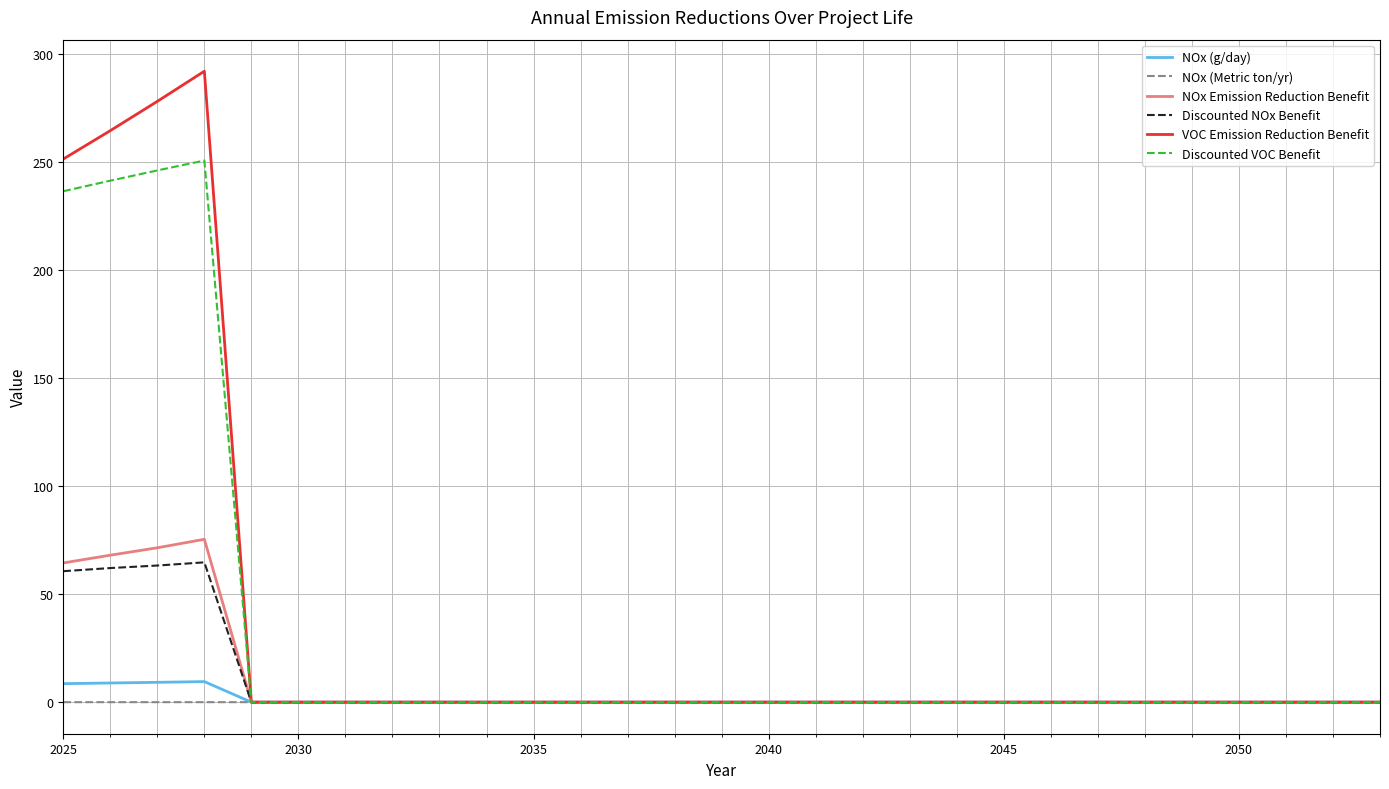

Which series has the largest range (max minus min)?

VOC Emission Reduction Benefit